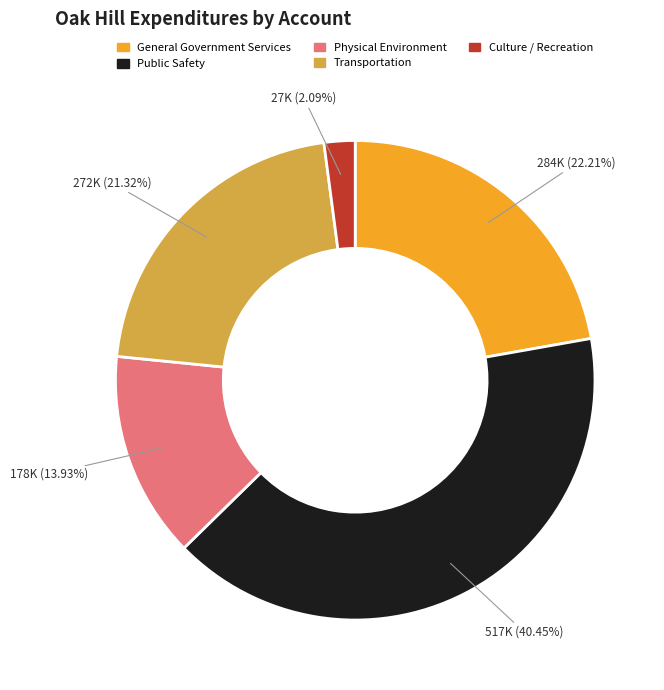

Is there any slice that represents more than half of the pie?

No